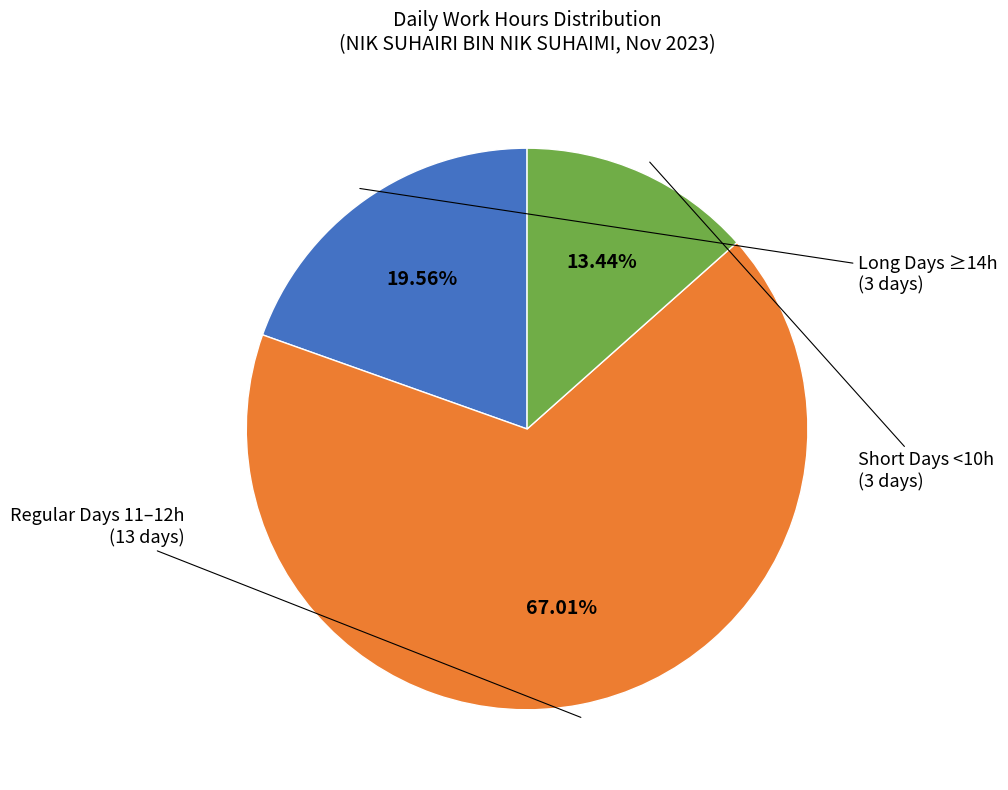

Count the number of slices in the pie.

3